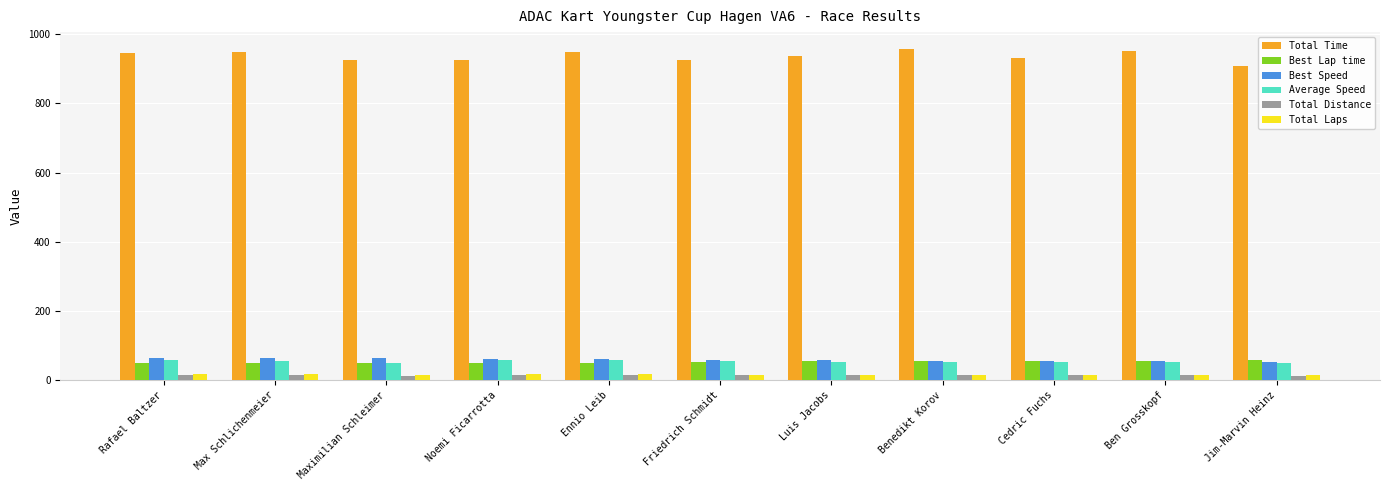

Count the Total Laps values in the range 16 to 17.

7